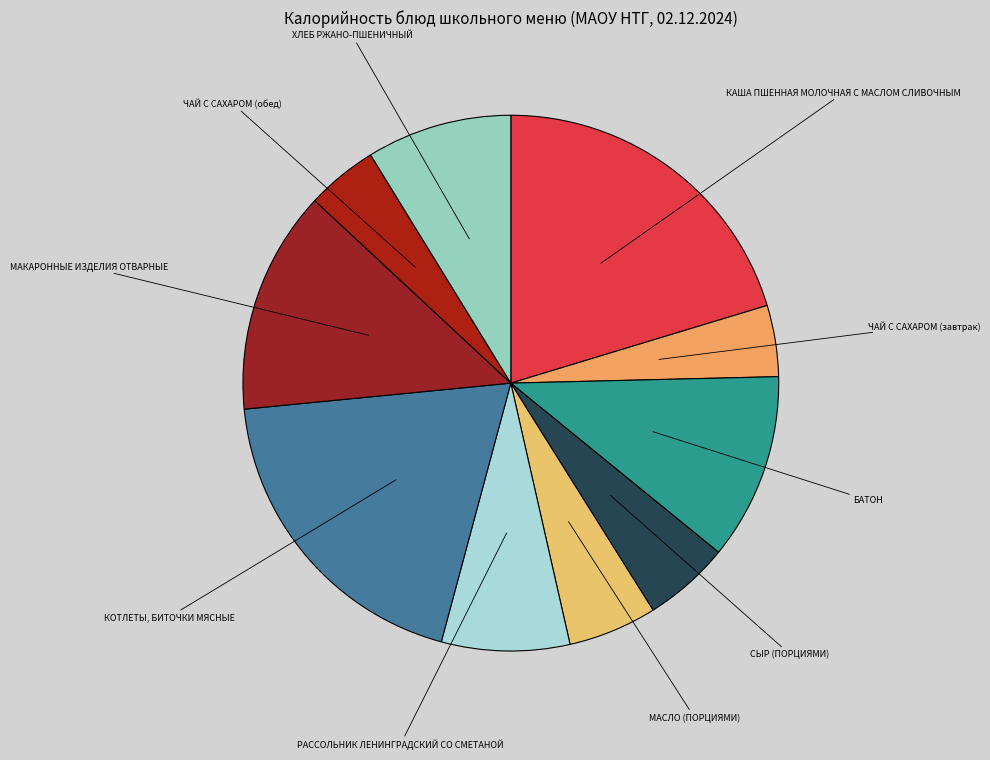

Do КАША ПШЕННАЯ МОЛОЧНАЯ С МАСЛОМ СЛИВОЧНЫМ and РАССОЛЬНИК ЛЕНИНГРАДСКИЙ СО СМЕТАНОЙ together represent more than half of the pie?

No